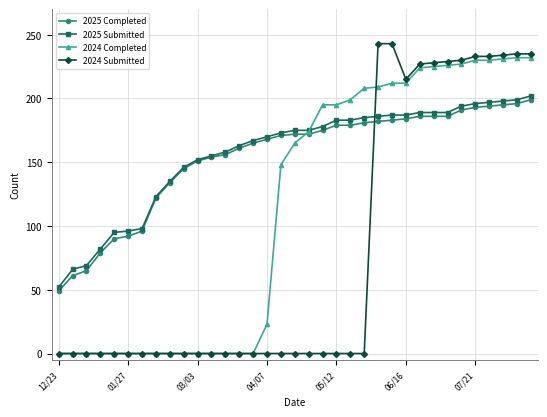

What is the maximum value for 2025 Completed?

199